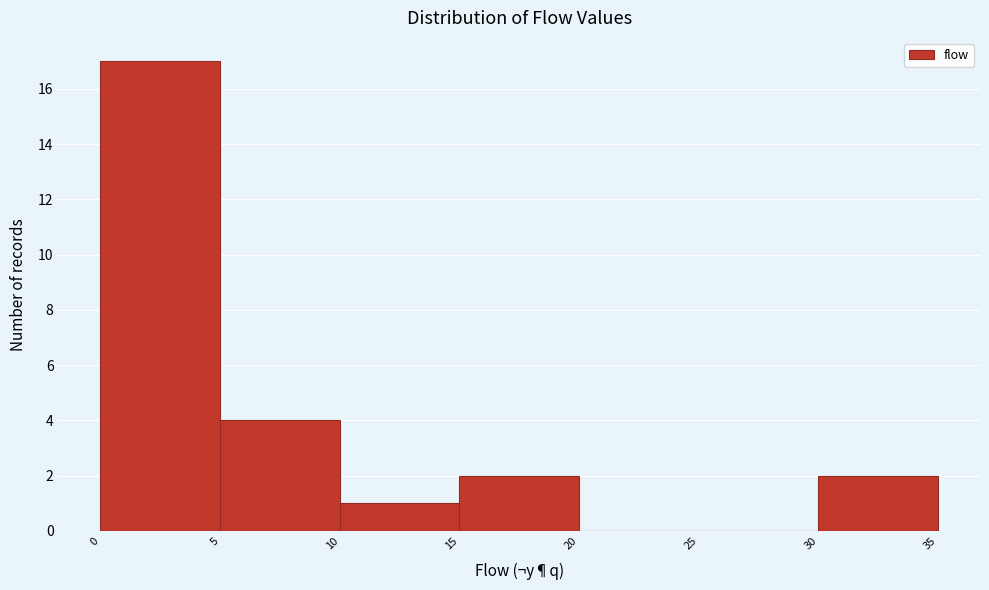

How tall is the bar that spans 10 to 15 on the x-axis? The values are not printed on the chart, so give them approximately, as read against the axis.

1